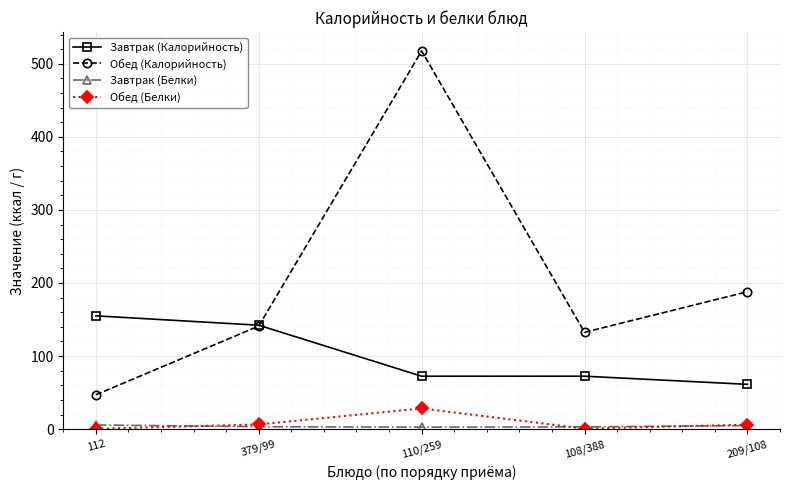

What is the highest value of the Обед (Калорийность) series?

517.5